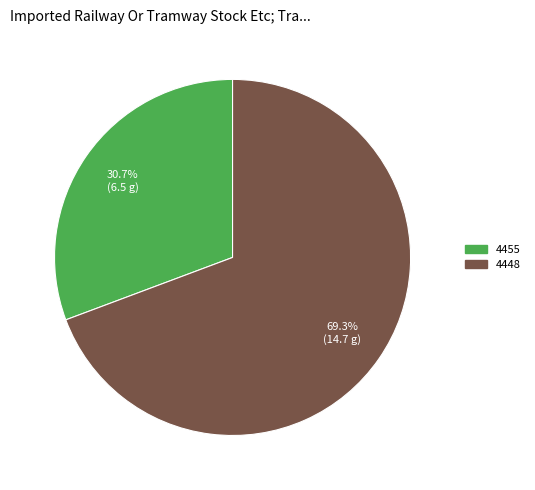

How many slices are in this pie chart?

2